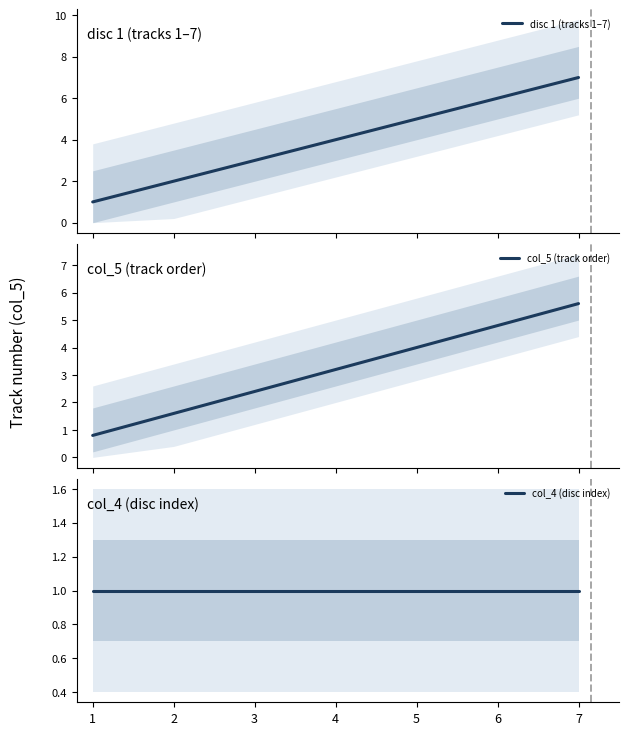

How many lines are shown in the chart?

3